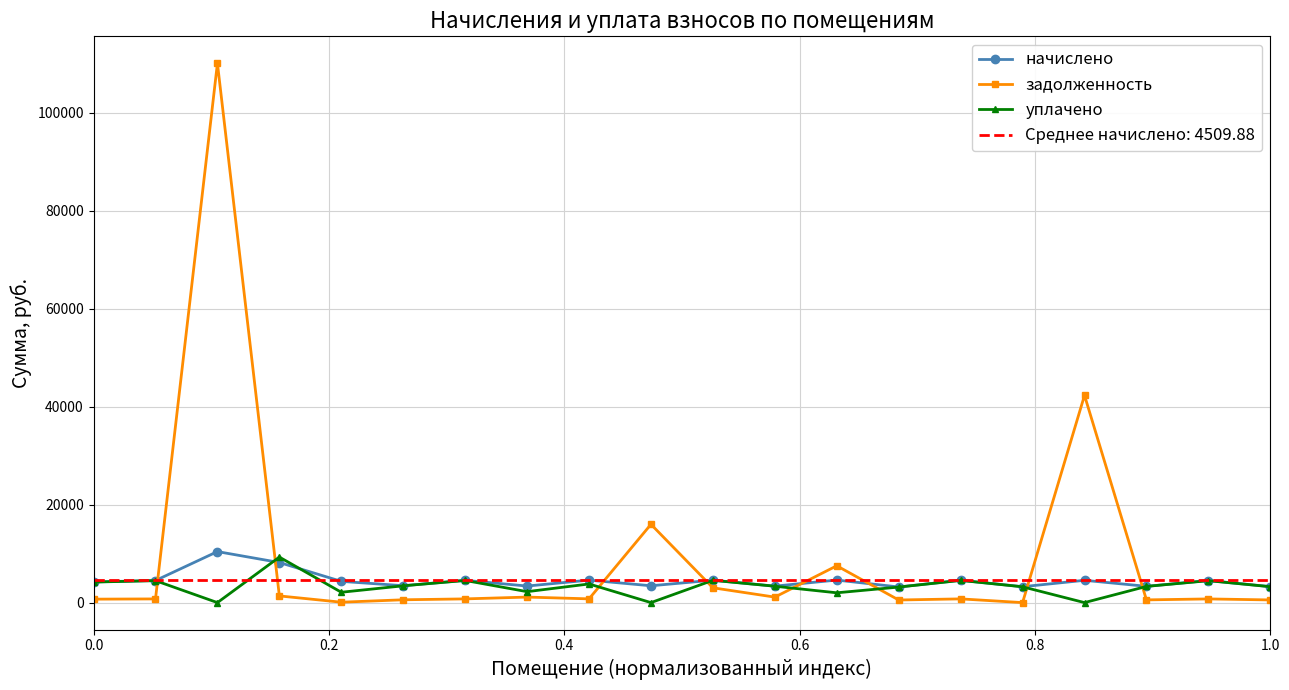

True or false: задолженность has more than 2 interior local peaks.

True